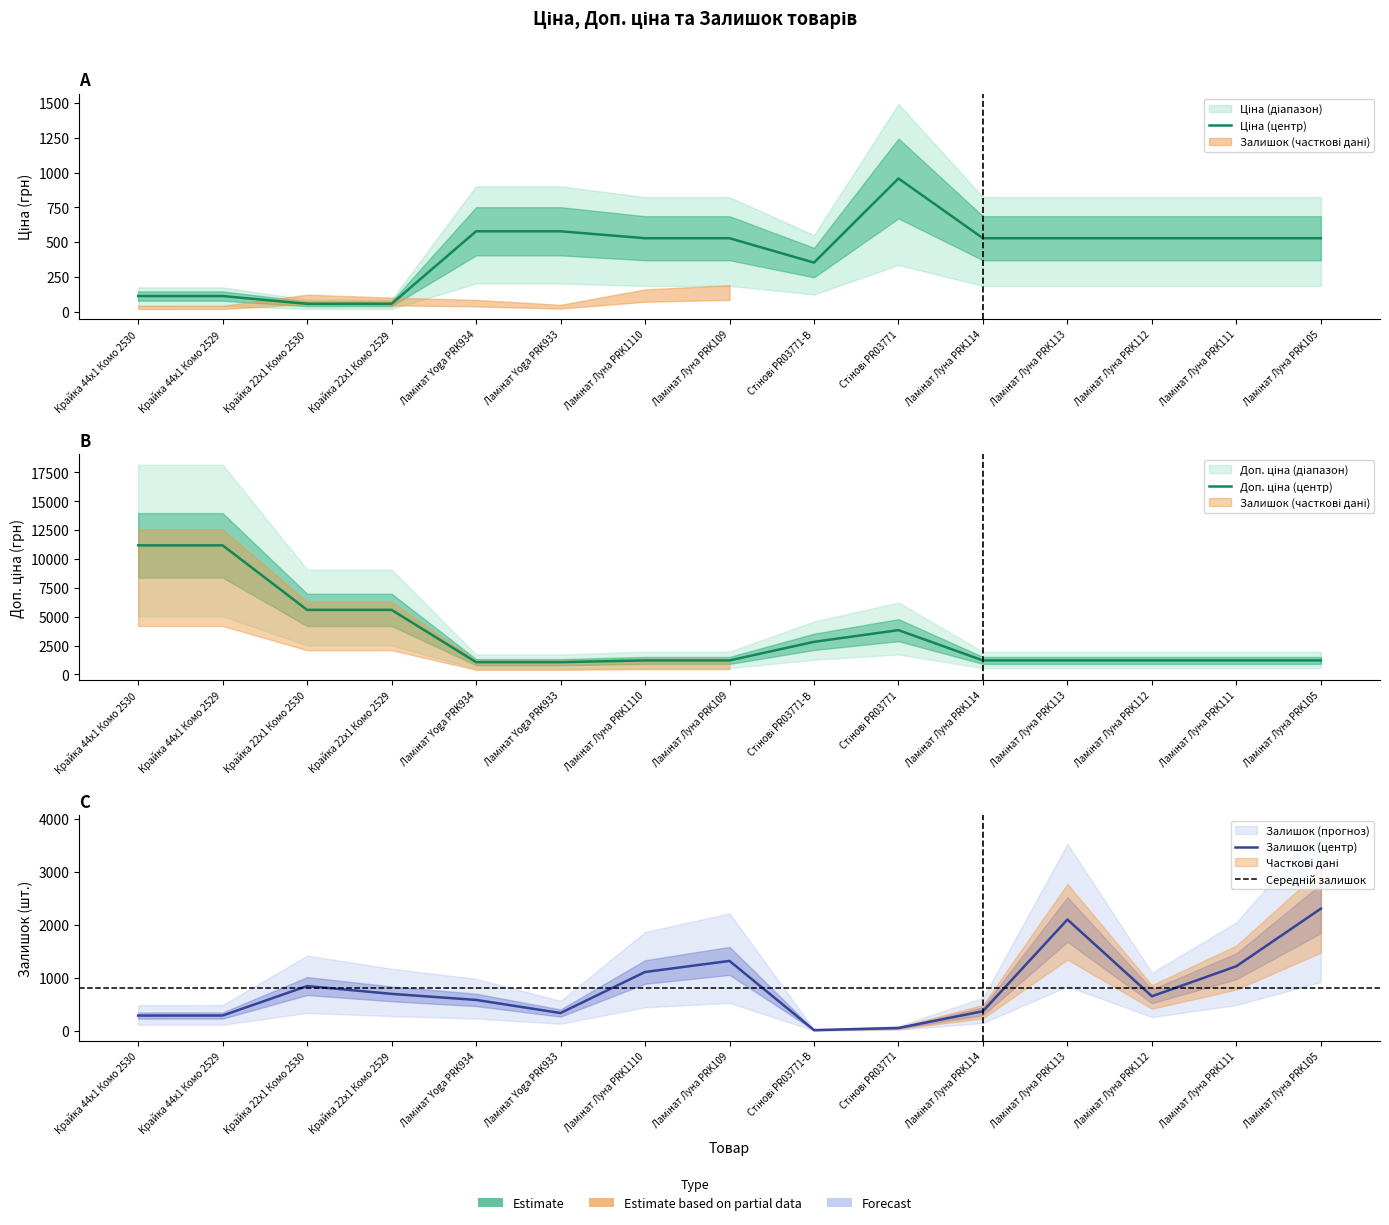

What is the greatest value displayed?

11182.0